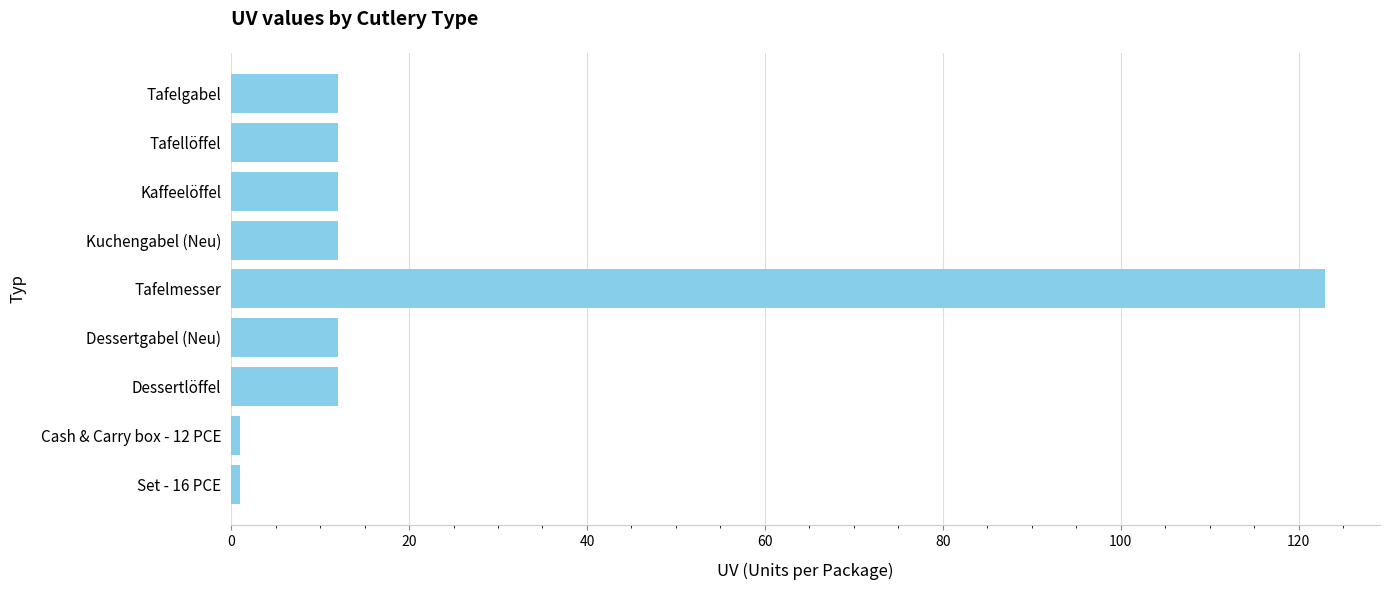

What is the value of the 5th bar from the top?

123